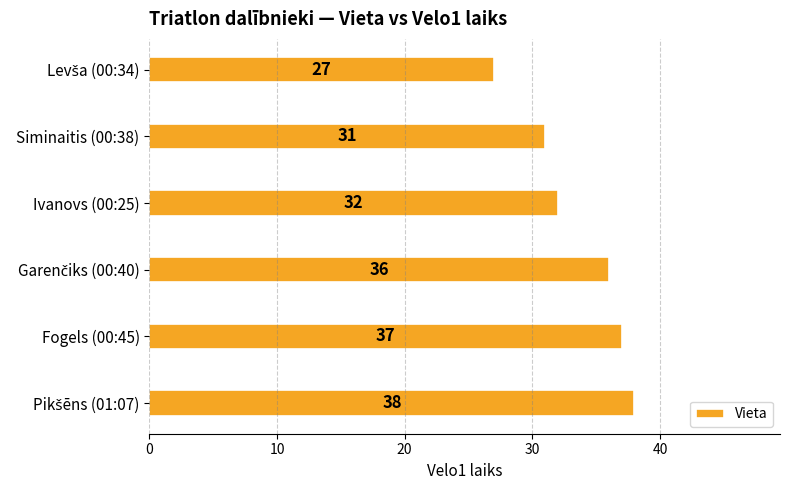

How many bars are there in total?

6